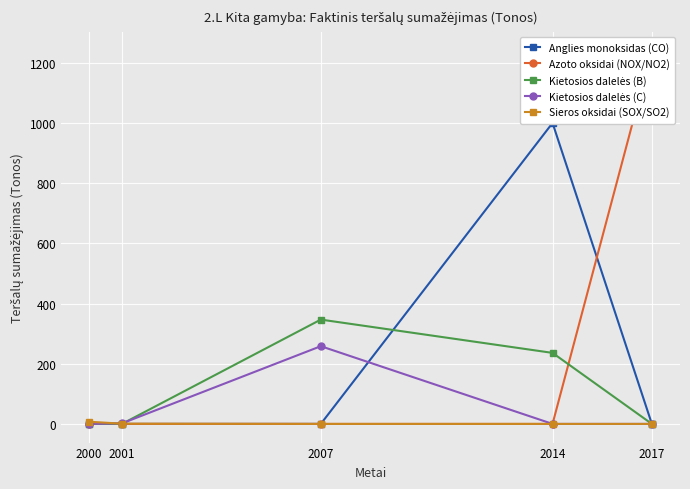

Which series changed the most between 2001 and 2014?

Anglies monoksidas (CO)